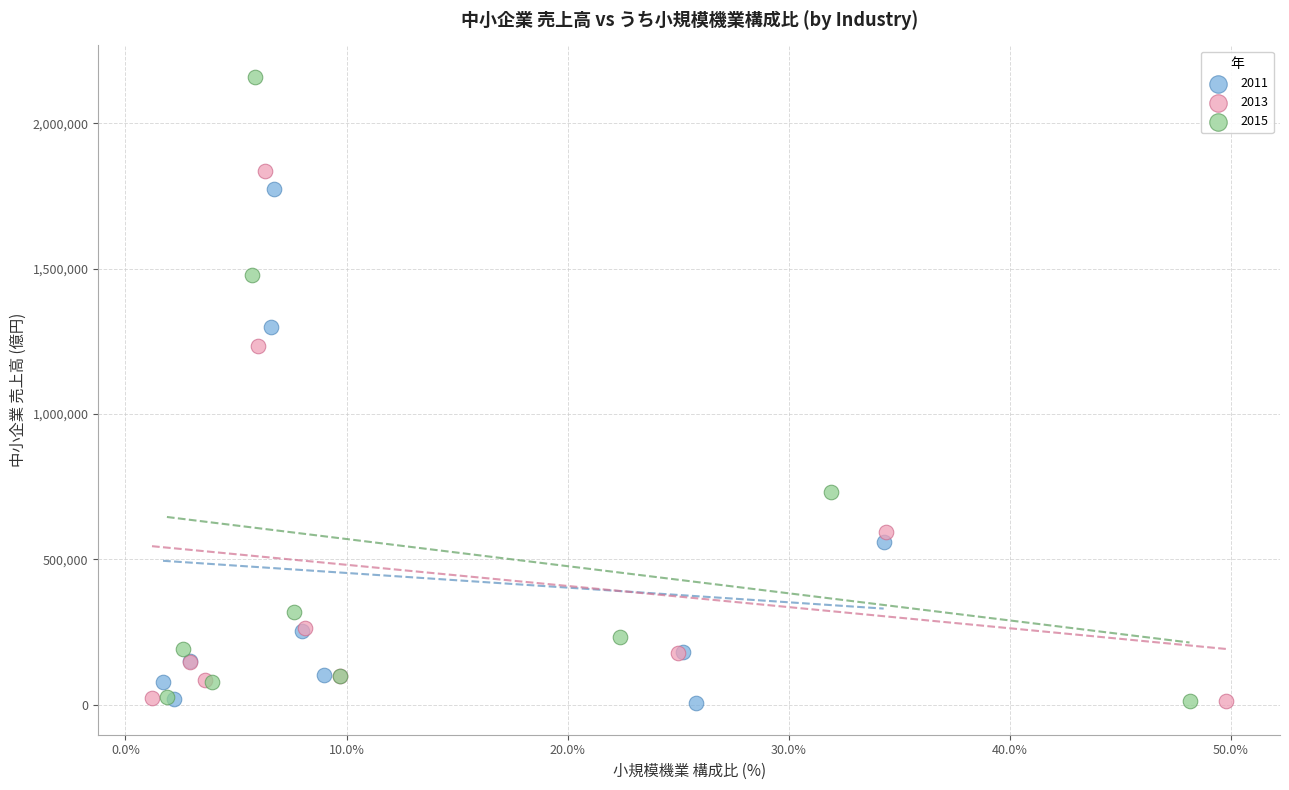

What are all the series names shown in the legend?

2011, 2013, 2015